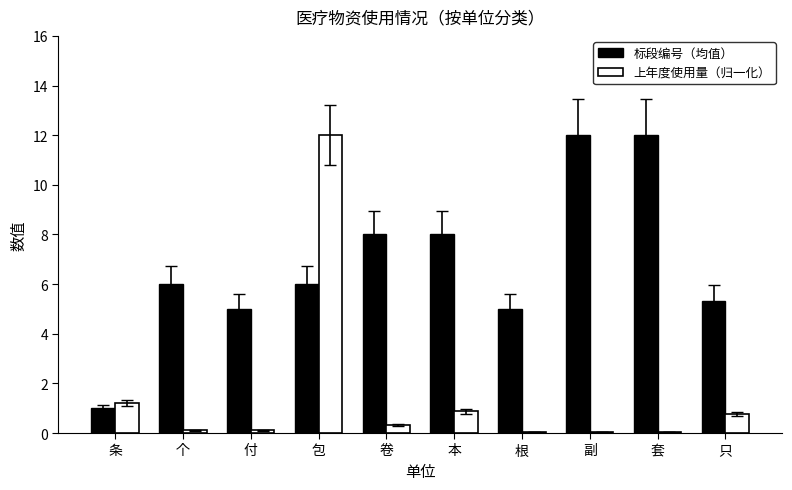

What is the sum of all 上年度使用量（归一化） values?

15.5